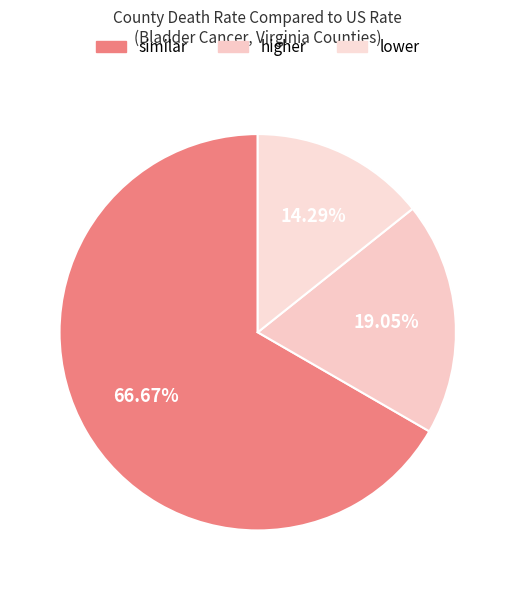

What percentage do similar and higher together represent?

85.7%